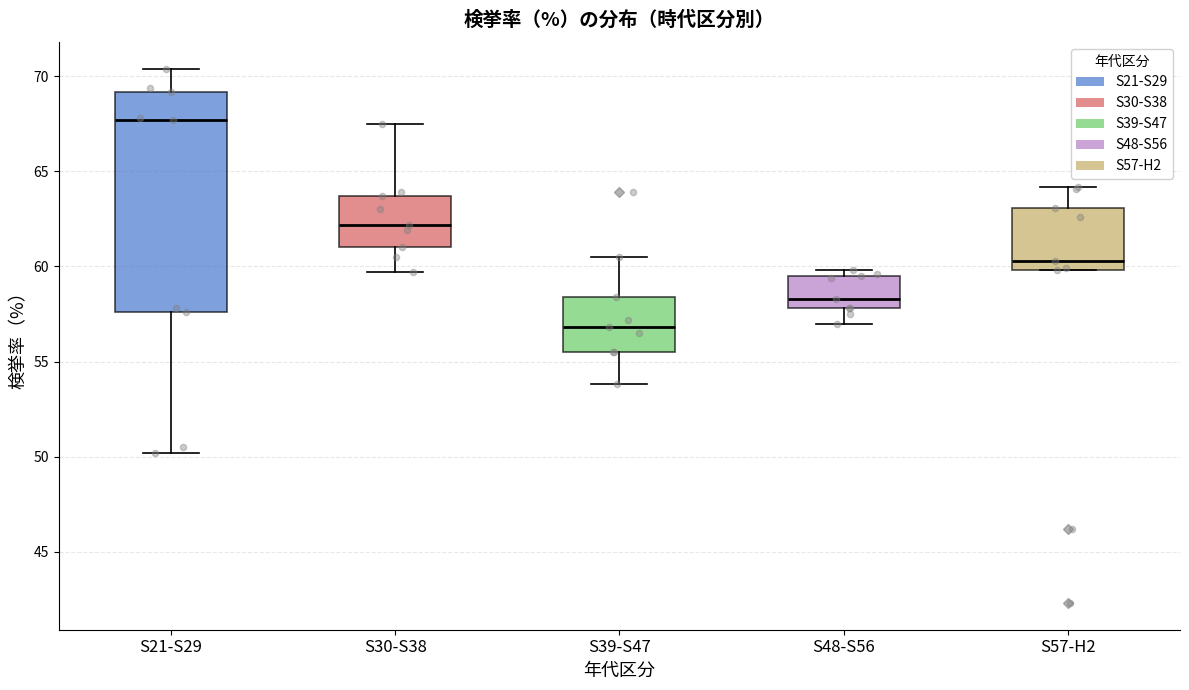

Which box is the tallest, from its lower edge to its upper edge?

S21-S29